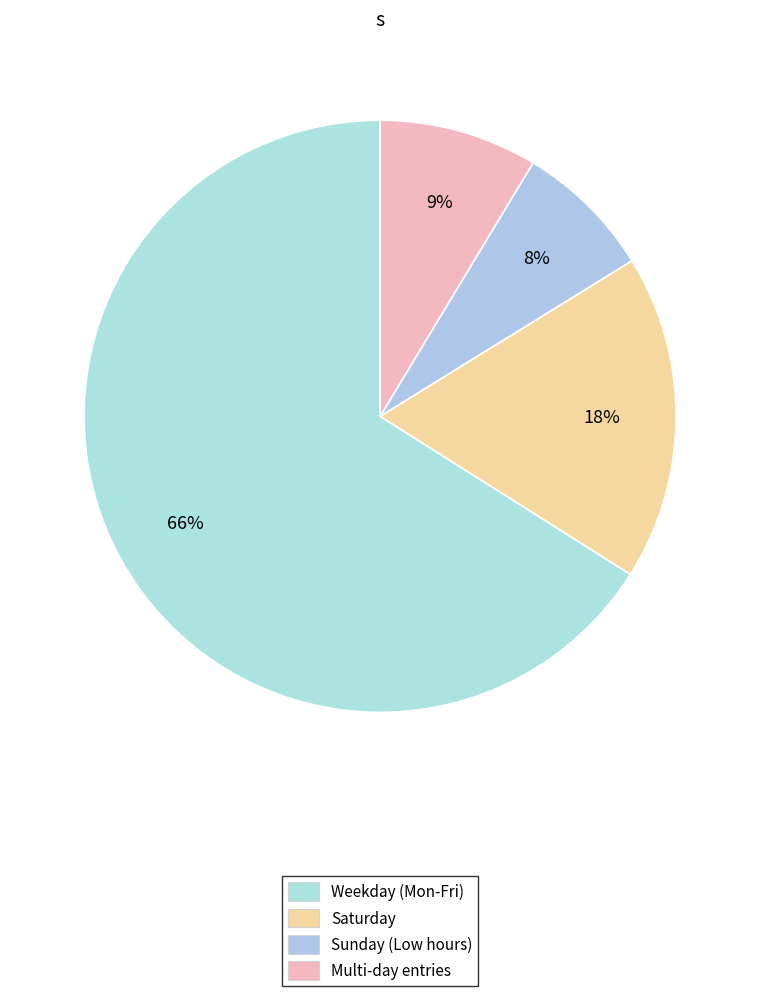

How many slices are in this pie chart?

4